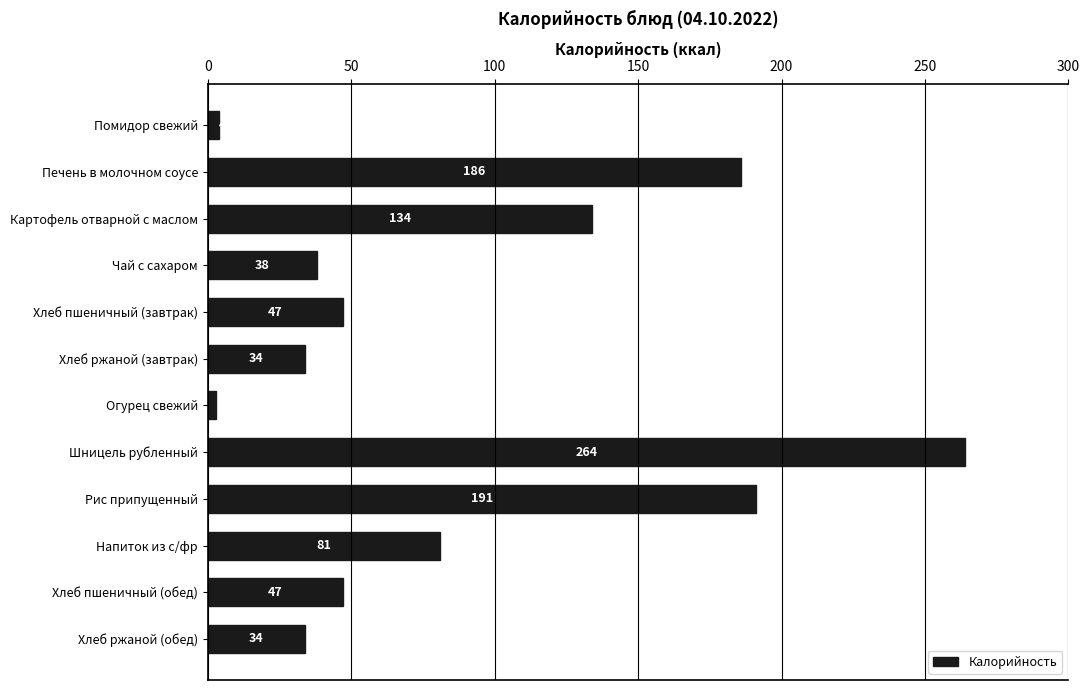

What is the label of the 2nd bar from the top?

Печень в молочном соусе